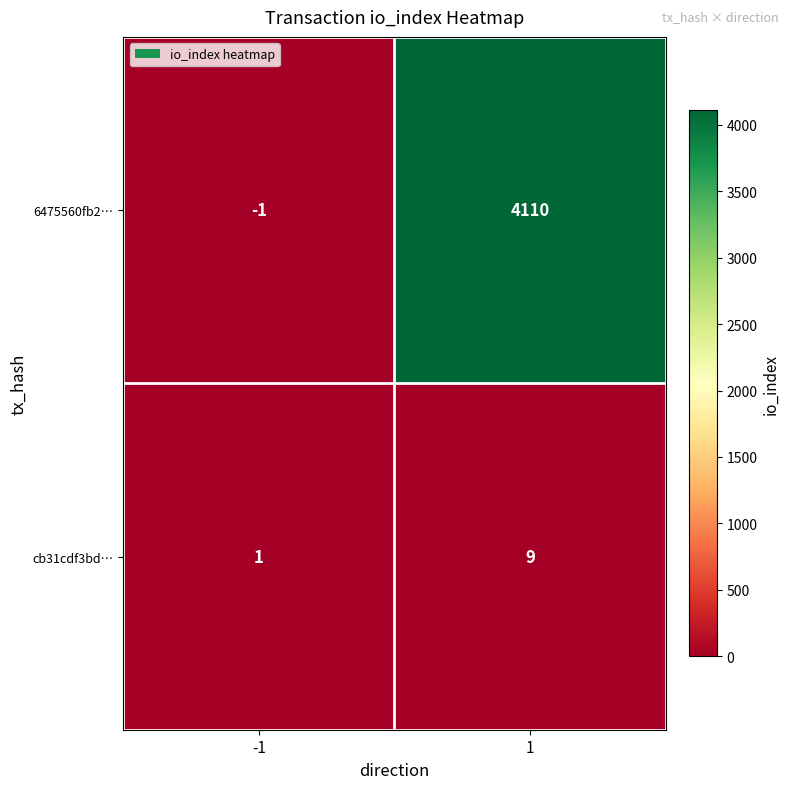

What is the sum of all cb31cdf3bd… values?

10